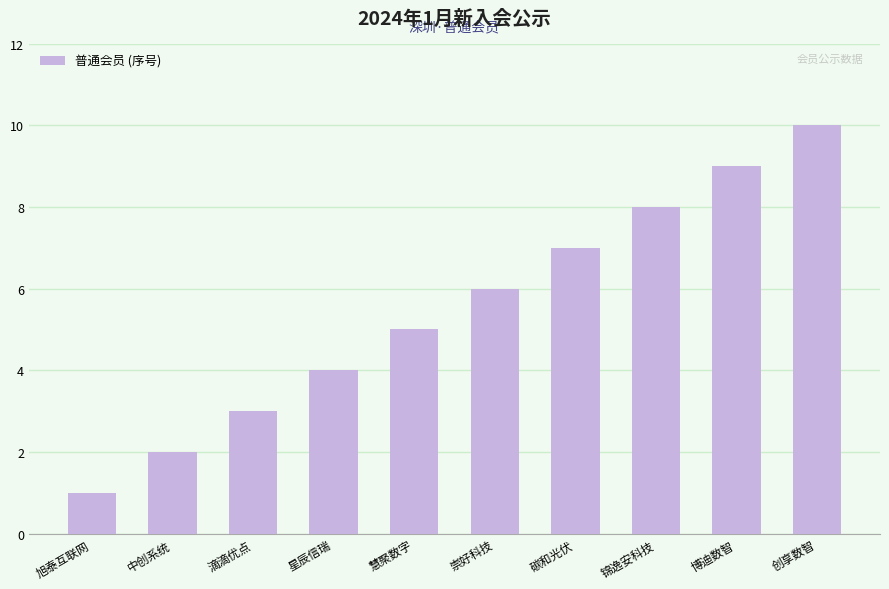

What is the label of the 5th bar from the left?

慧聚数字